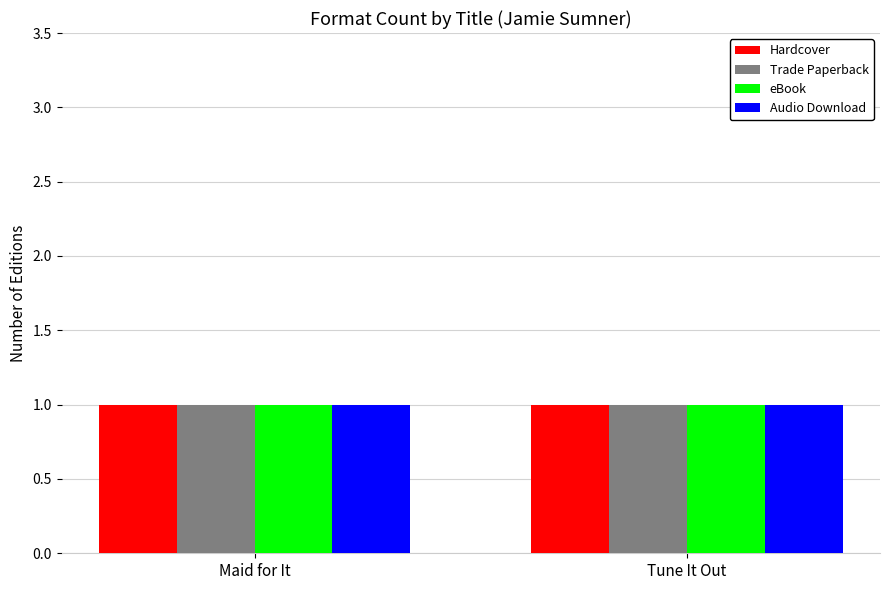

Which series has the largest total across all categories?

Hardcover